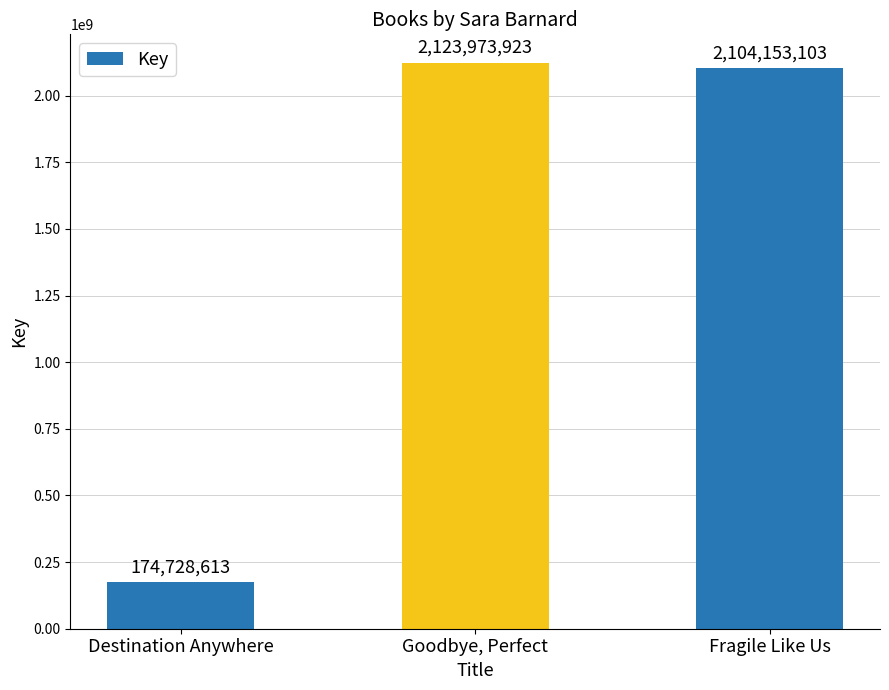

Reading right to left, list all the values displayed in this chart.

Fragile Like Us=2104153103	Goodbye, Perfect=2123973923	Destination Anywhere=174728613